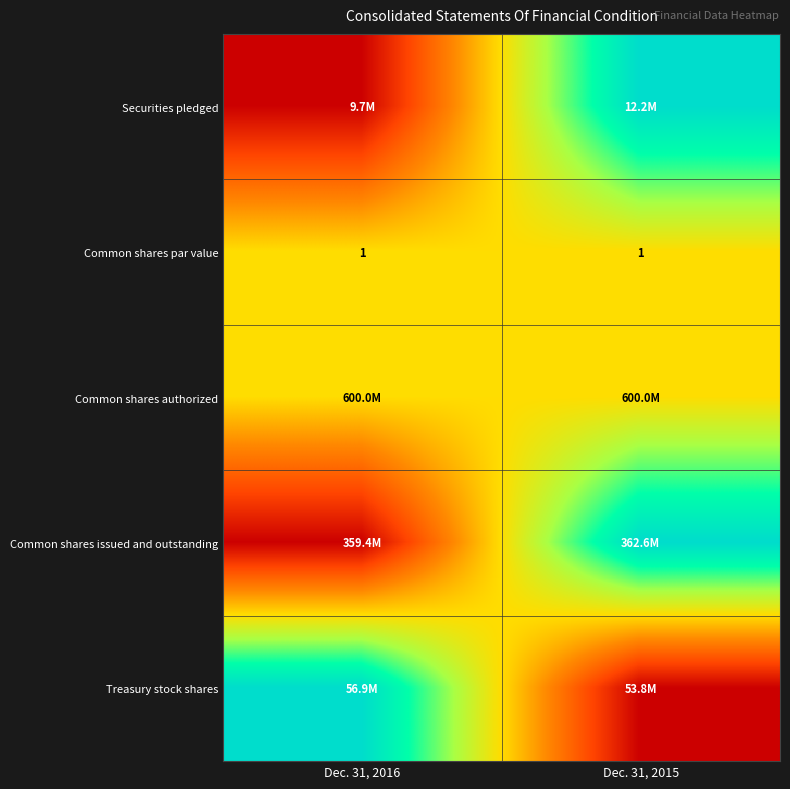

What value does the Common shares par value series have at Dec. 31, 2015?

1.0